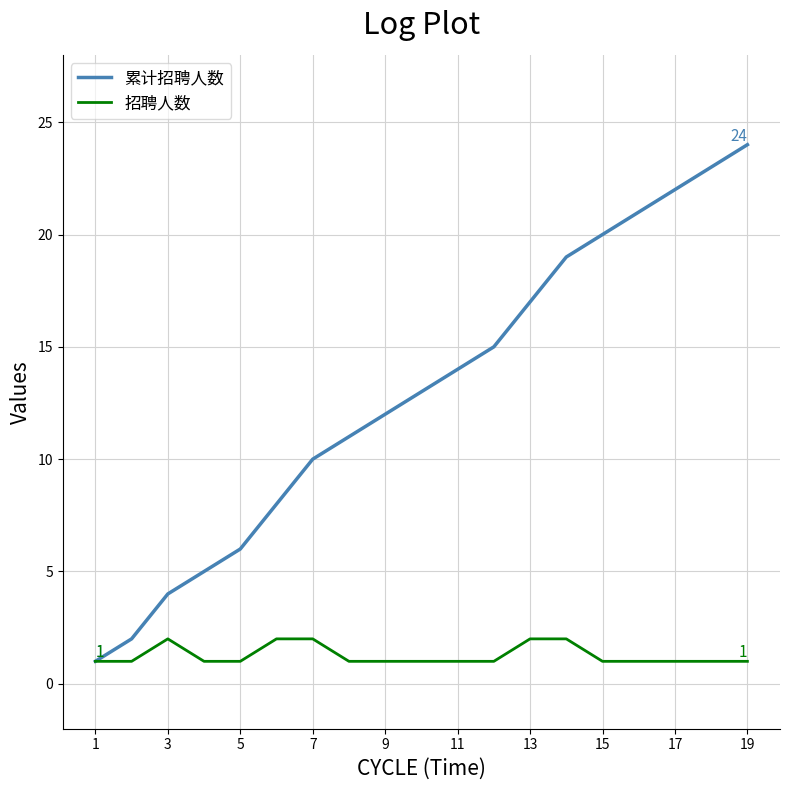

List the series in order of their overall mean, lowest first.

招聘人数, 累计招聘人数